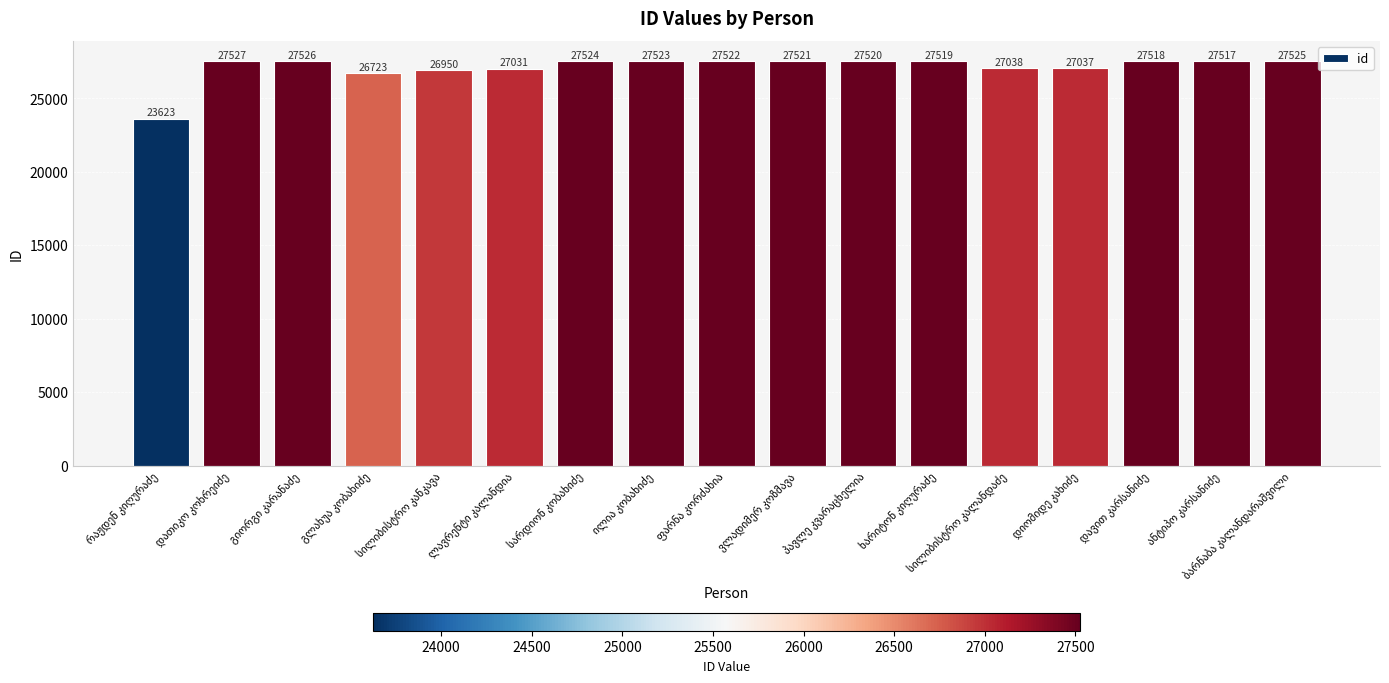

What is the value of the 17th bar from the left?

27525